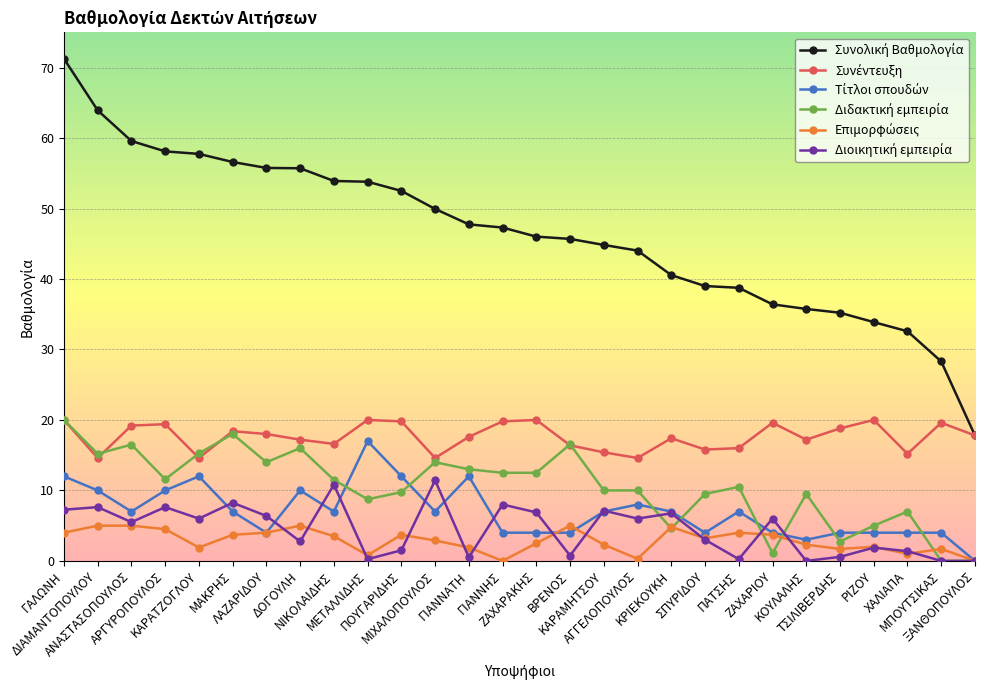

What is the maximum value shown in the chart?

71.3